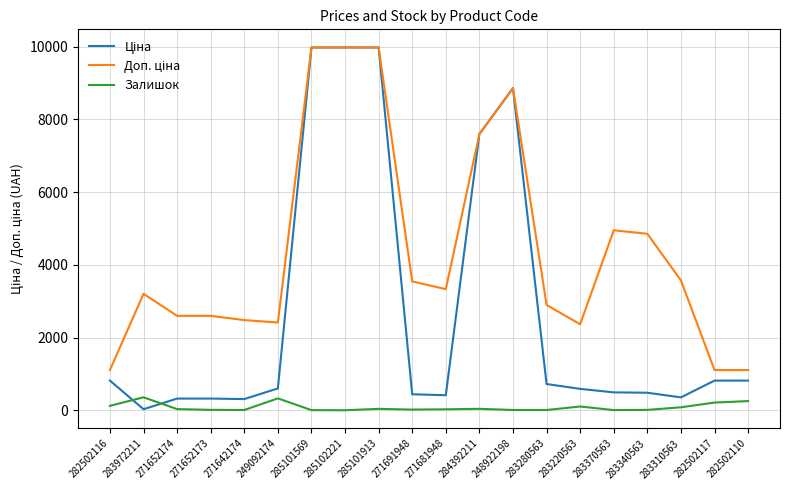

Is this an area chart (filled region under the line)?

No